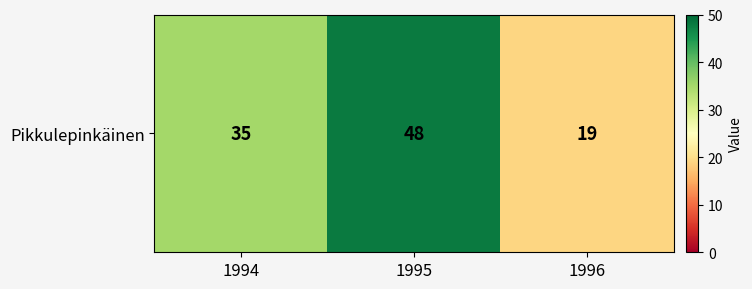

List the labels in order of value, largest first.

1995, 1994, 1996